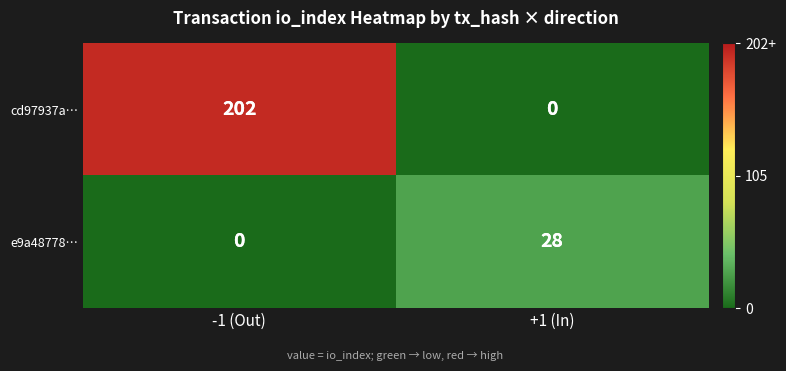

What is the difference between the highest and lowest values at +1 (In)?

28